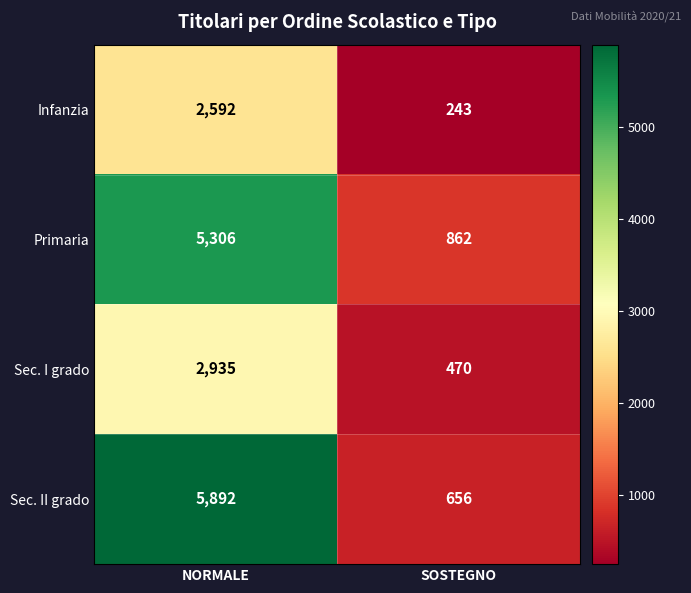

The Sec. I grado series shows 470 at SOSTEGNO. True or false?

True